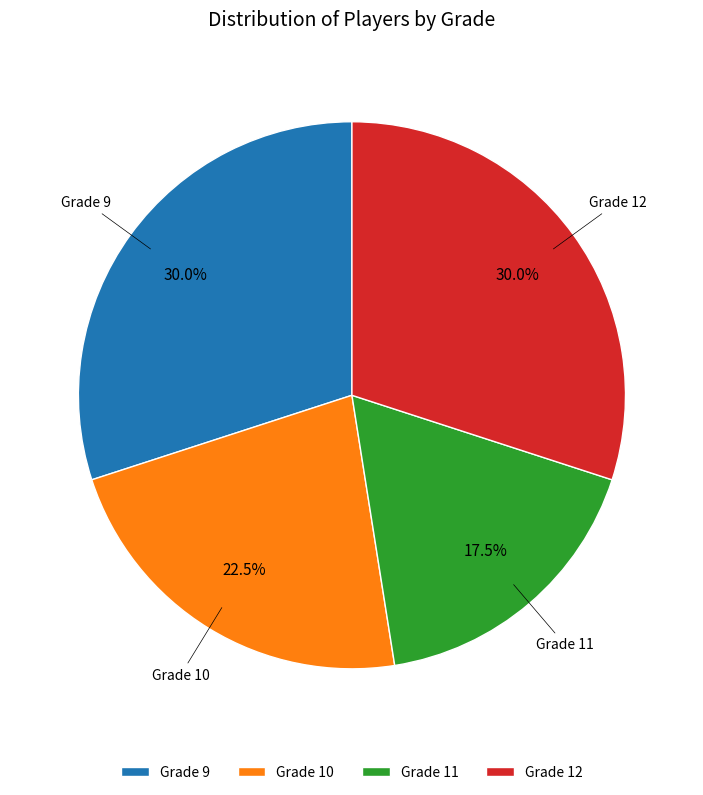

What percentage do Grade 12 and Grade 11 together represent?

47.5%